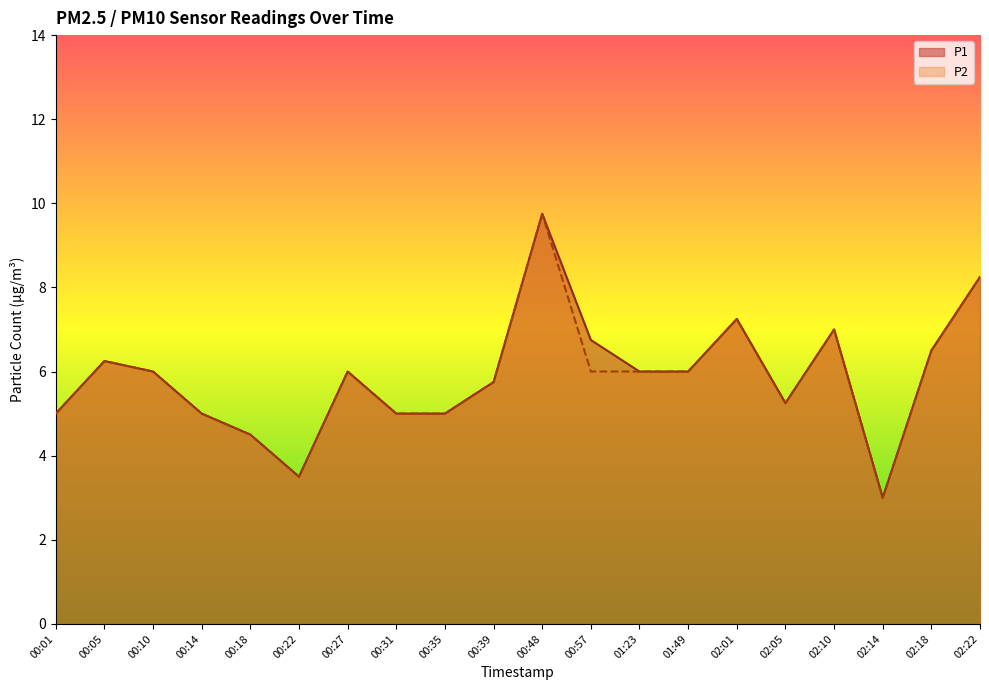

In P1, how many points are lower than both neighbors (excluding endpoints)?

3